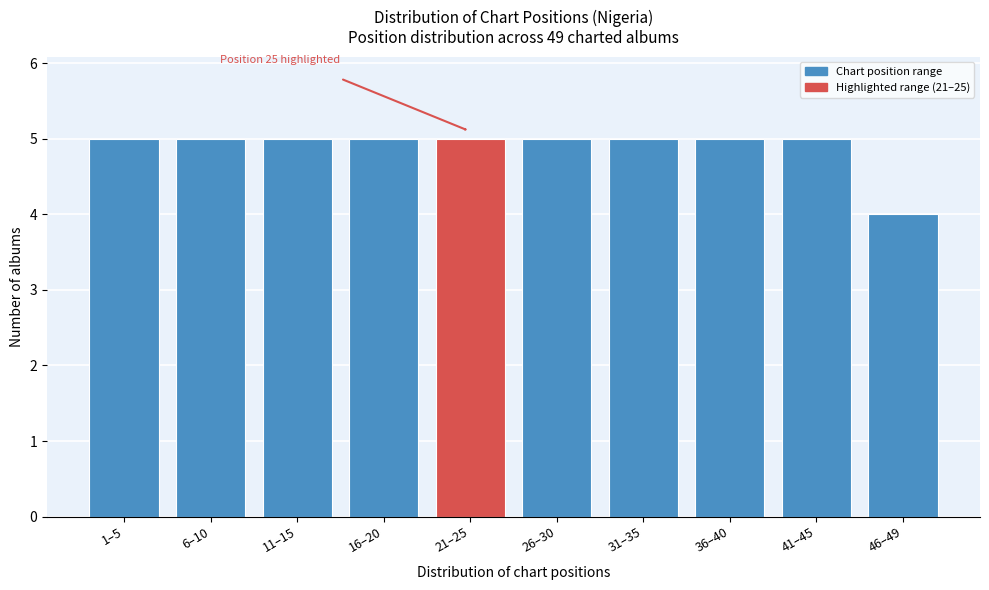

Reading left to right, extract all data points from this chart.

1–5=5	6–10=5	11–15=5	16–20=5	21–25=5	26–30=5	31–35=5	36–40=5	41–45=5	46–49=4